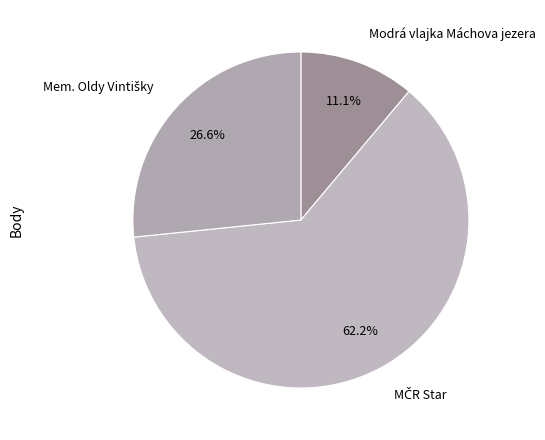

Count the number of slices in the pie.

3